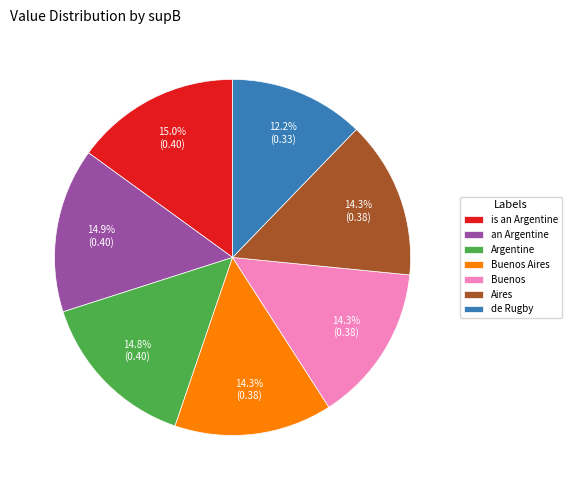

What is the smallest slice in the pie chart?

de Rugby